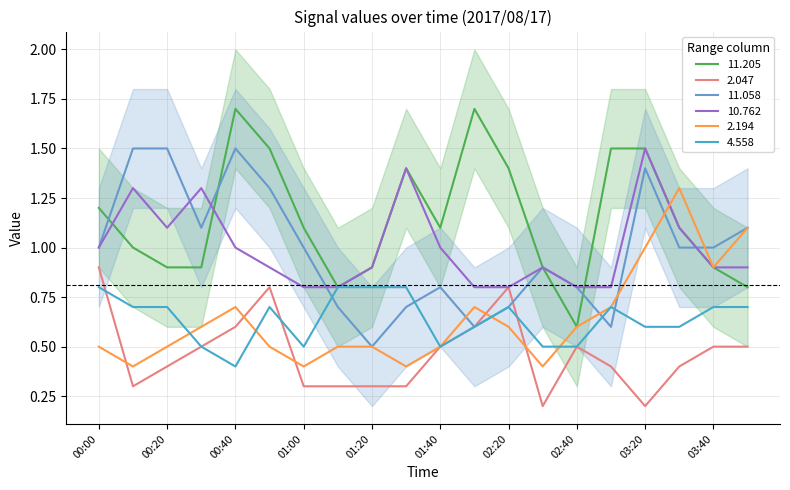

Where is the first local minimum for  11.058?

00:30